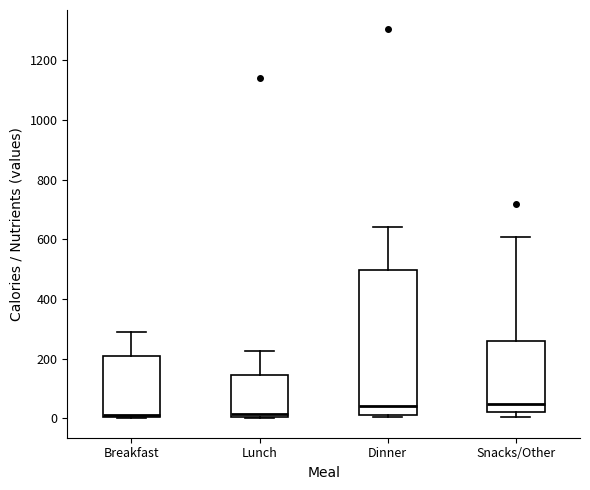

Comparing the boxes themselves (not the whiskers), which one is the tallest?

Dinner